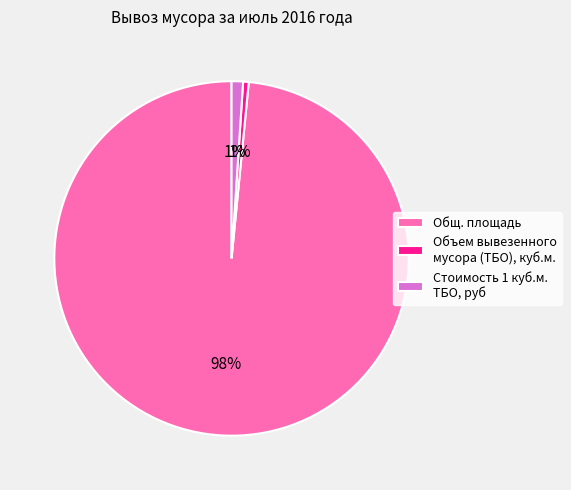

What percentage is the Объем вывезенного мусора (ТБО), куб.м. slice, to the nearest percent?

1%